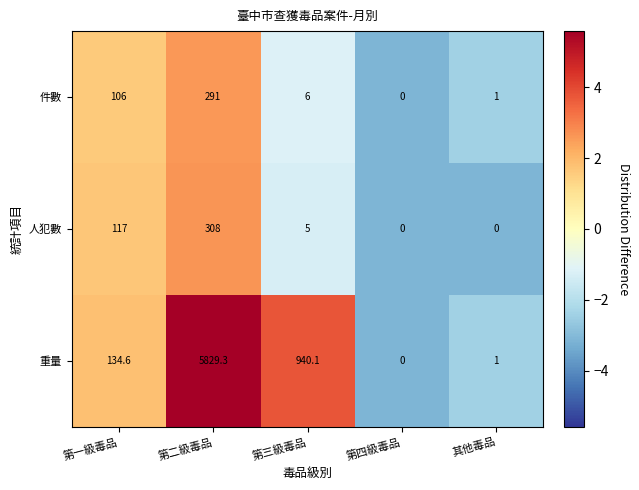

True or false: 人犯數 has a value of 171.5 at 其他毒品.

False